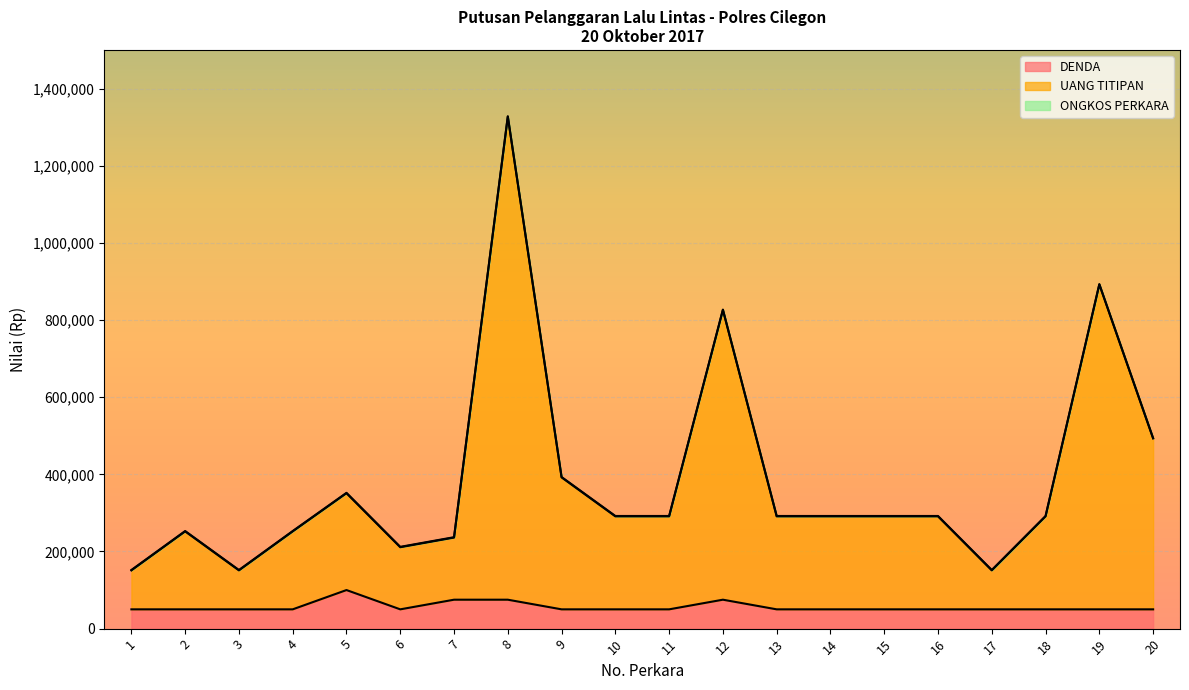

In UANG TITIPAN, how many points are higher than both neighbors (excluding endpoints)?

5